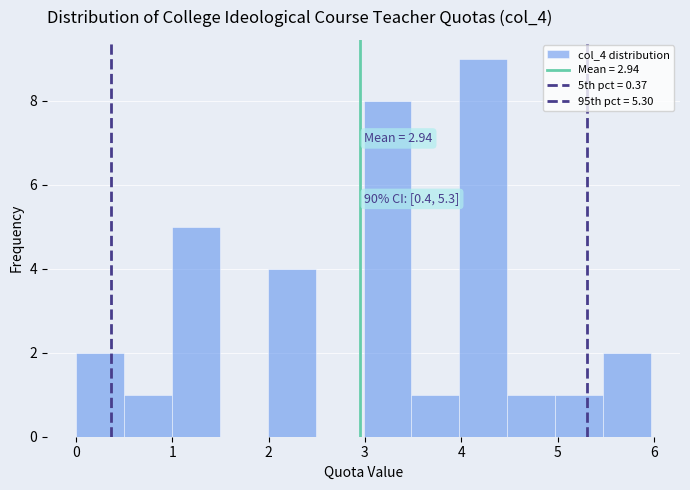

Which range on the x-axis has the tallest bar?

4.0 to 4.5